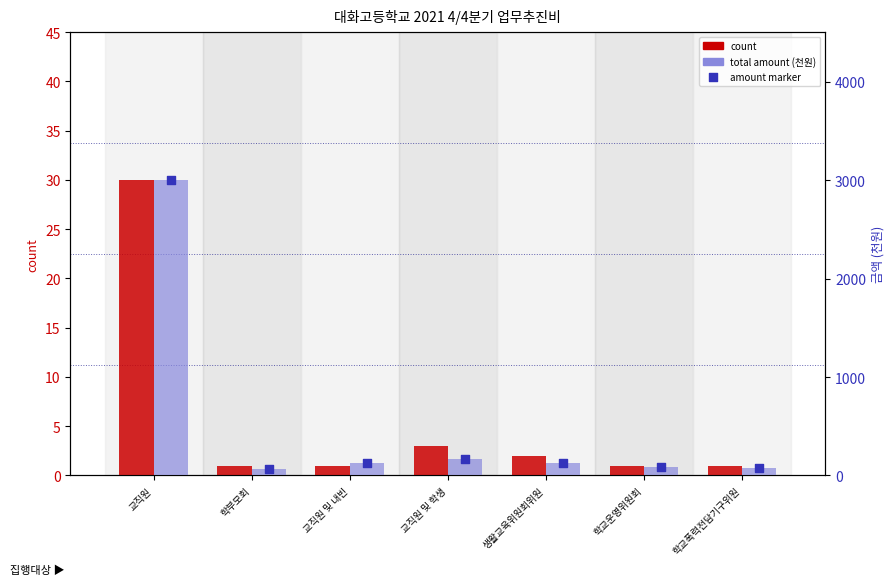

What is the total value across all series at 교직원 및 내빈?

249.4